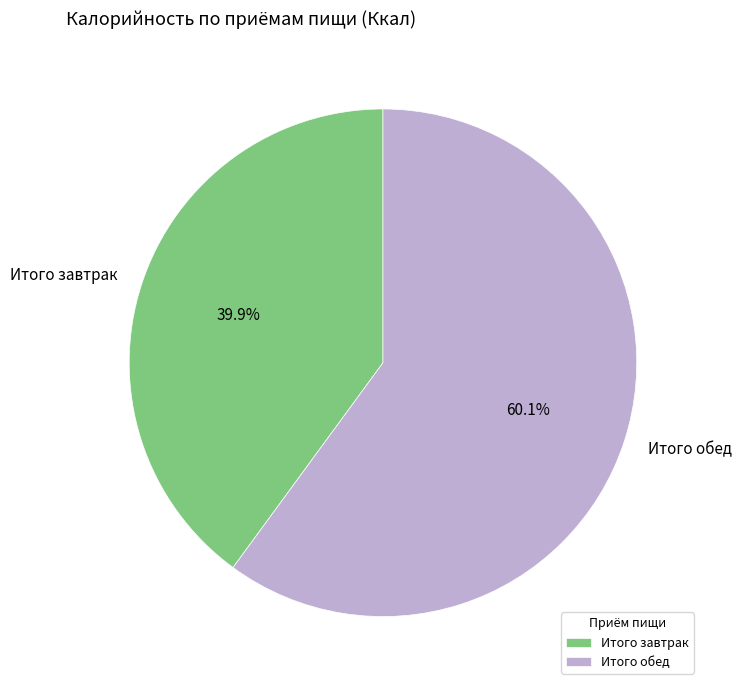

Which category accounts for the majority?

Итого обед